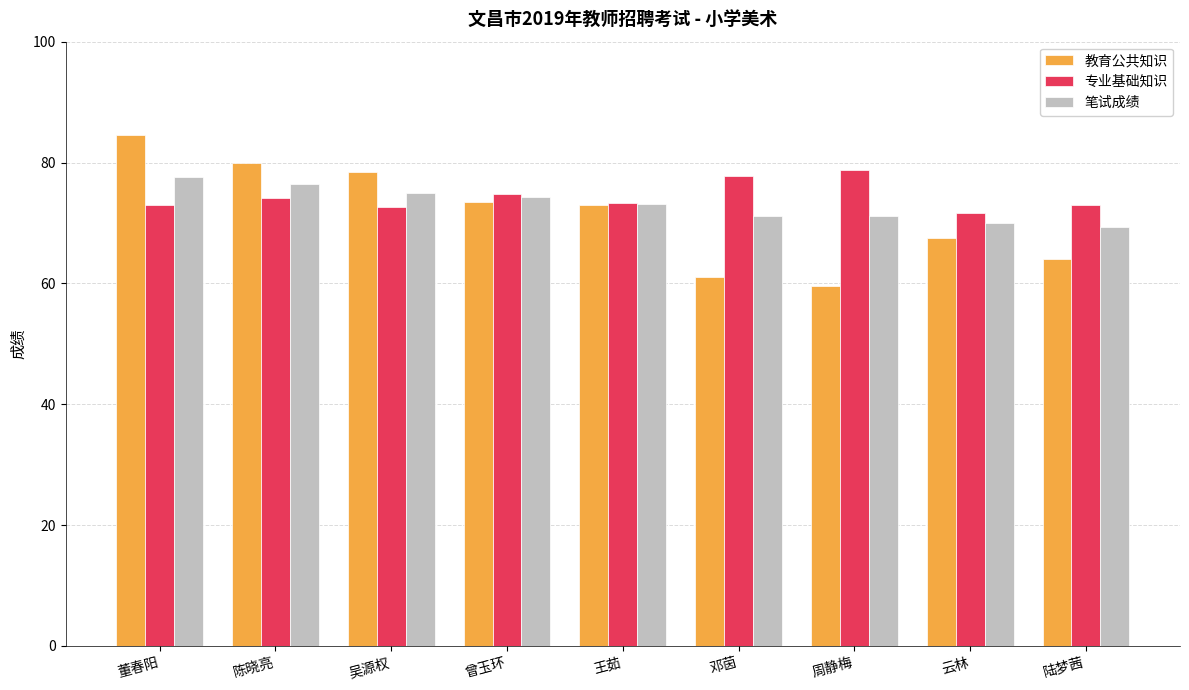

The 笔试成绩 series shows 95.4 at 云林. True or false?

False